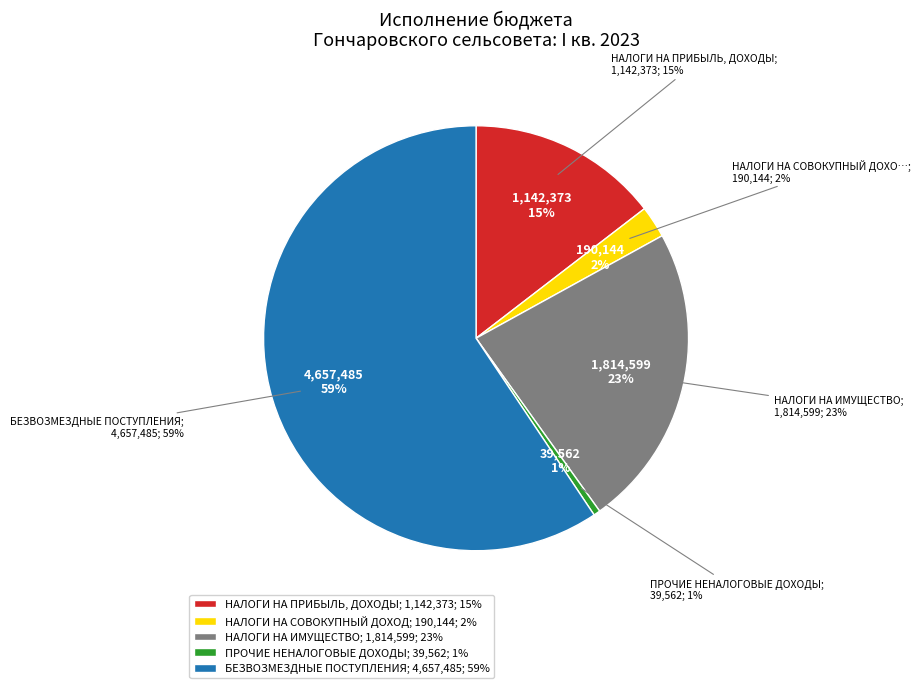

What is the change in value from НАЛОГИ НА ПРИБЫЛЬ, ДОХОДЫ to НАЛОГИ НА СОВОКУПНЫЙ ДОХОД?

-952229